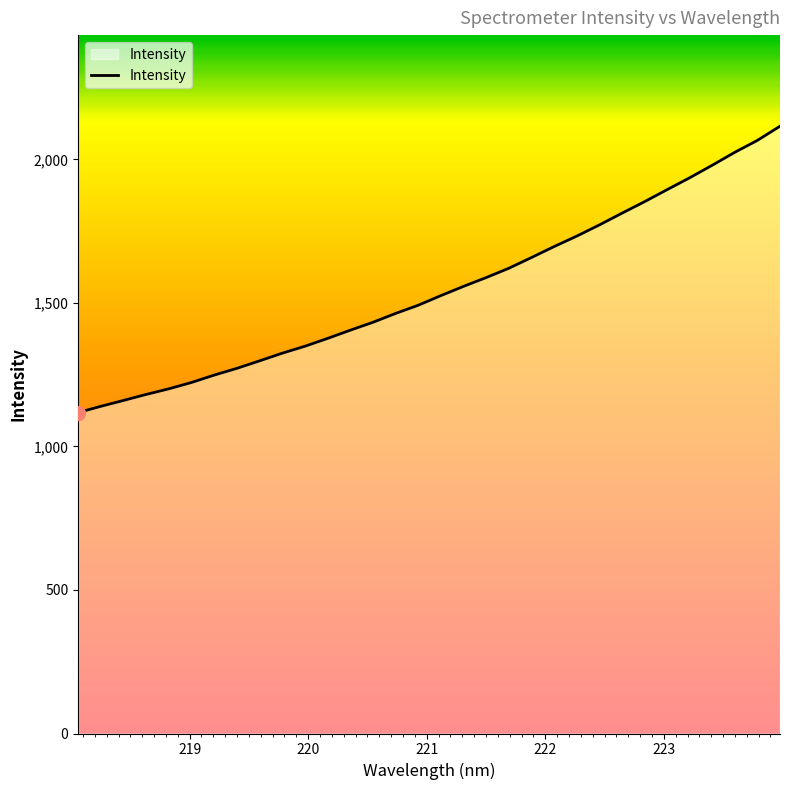

What is the difference between the maximum and minimum values?

997.7